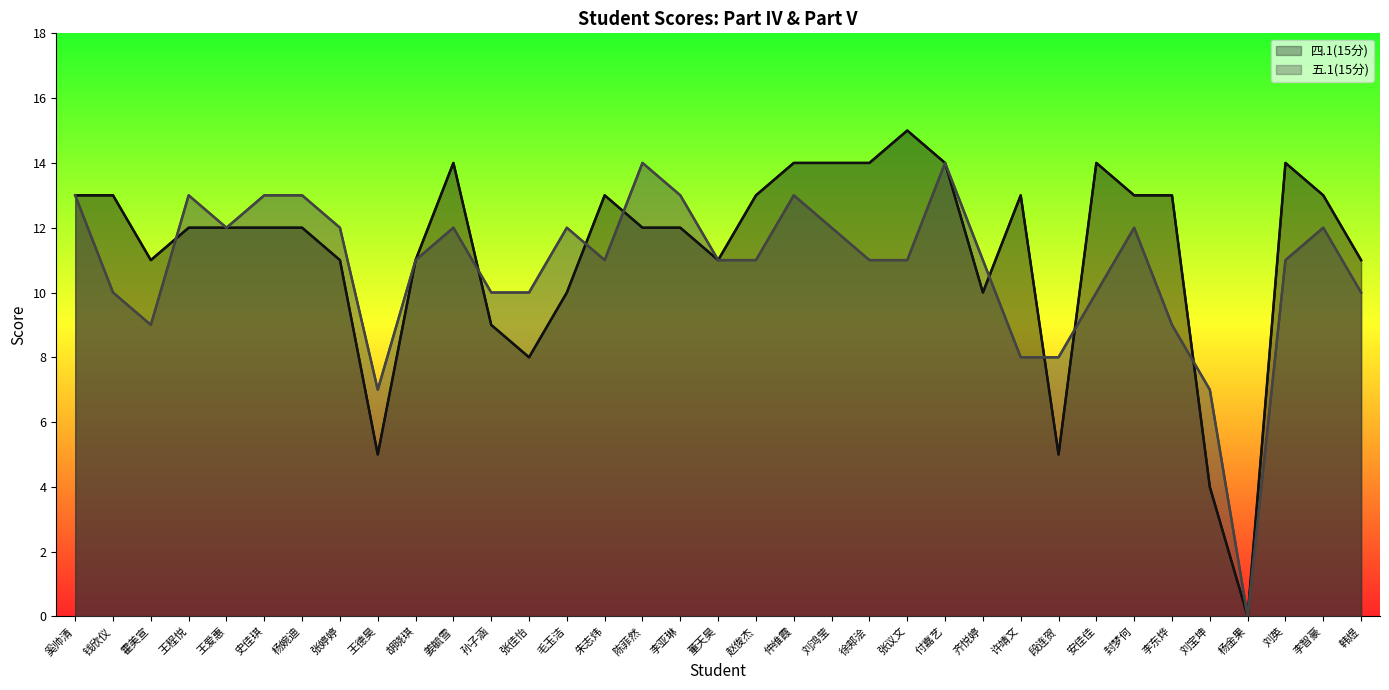

Between 孙子涵 and 史佳琪, which is larger?

史佳琪